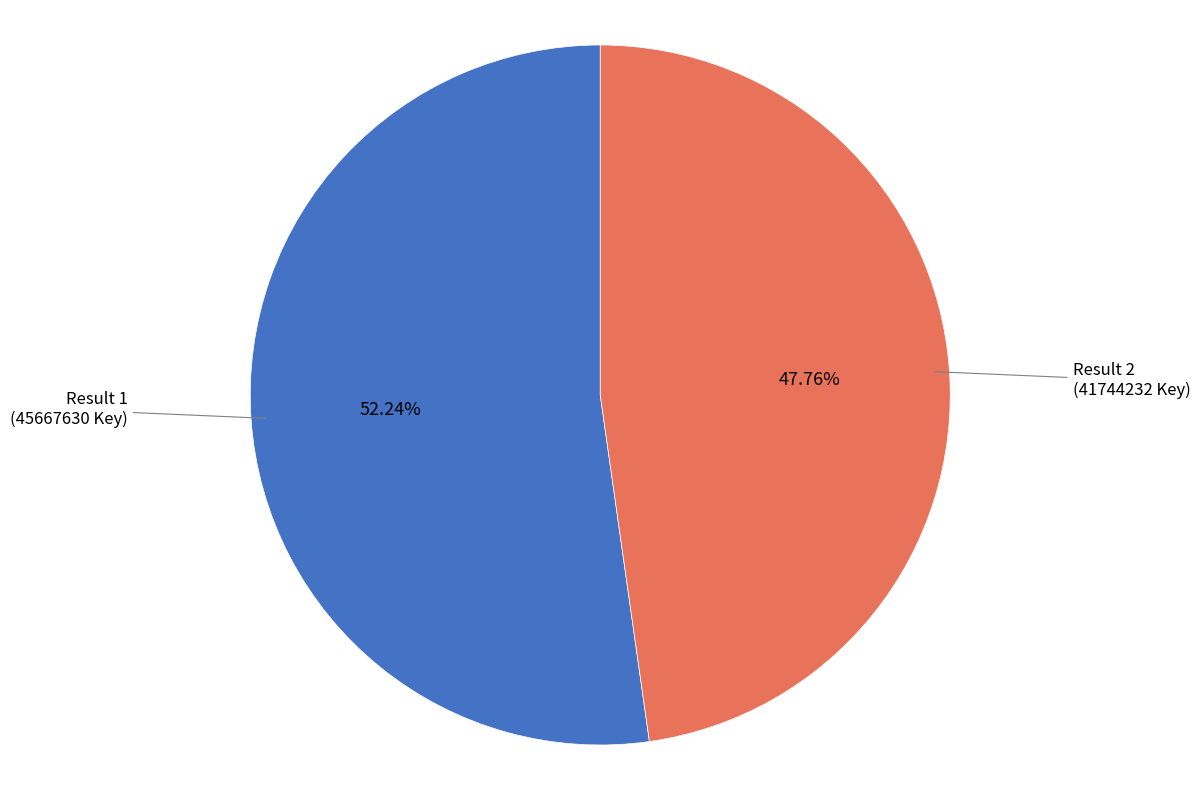

Does any single category account for the majority?

Yes